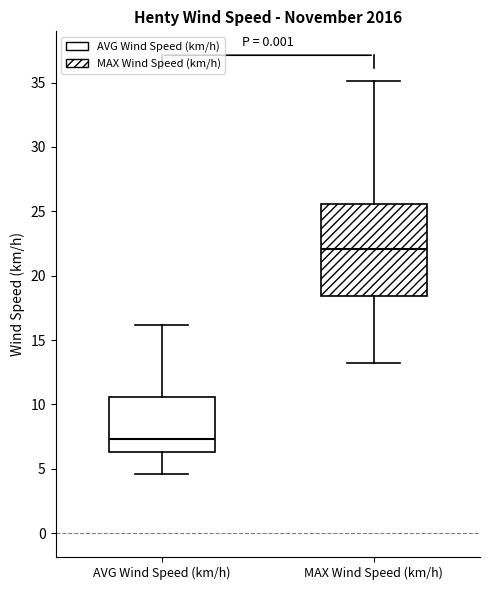

Reading left to right, read every box against the y-axis: the position of its median line, the range the box covers, and the ends of its whiskers. The values are not printed on the chart, so give them approximately, as read against the axis.

AVG Wind Speed (km/h): median 7.5, box 6.5 to 10.5, whiskers 4.5 to 16.0
MAX Wind Speed (km/h): median 22.0, box 18.5 to 25.5, whiskers 13.0 to 35.0